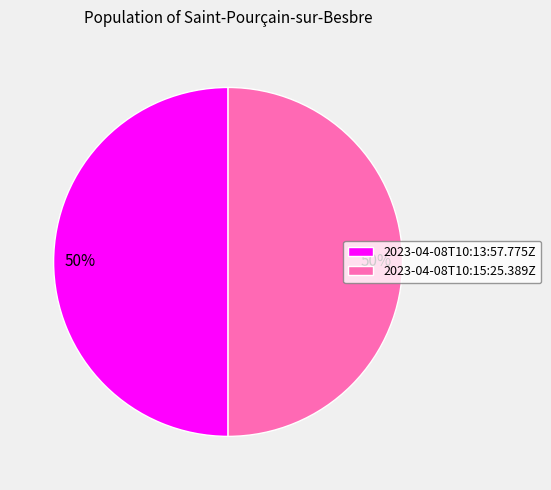

What is the ratio of the value at 2023-04-08T10:15:25.389Z to the value at 2023-04-08T10:13:57.775Z?

1.0